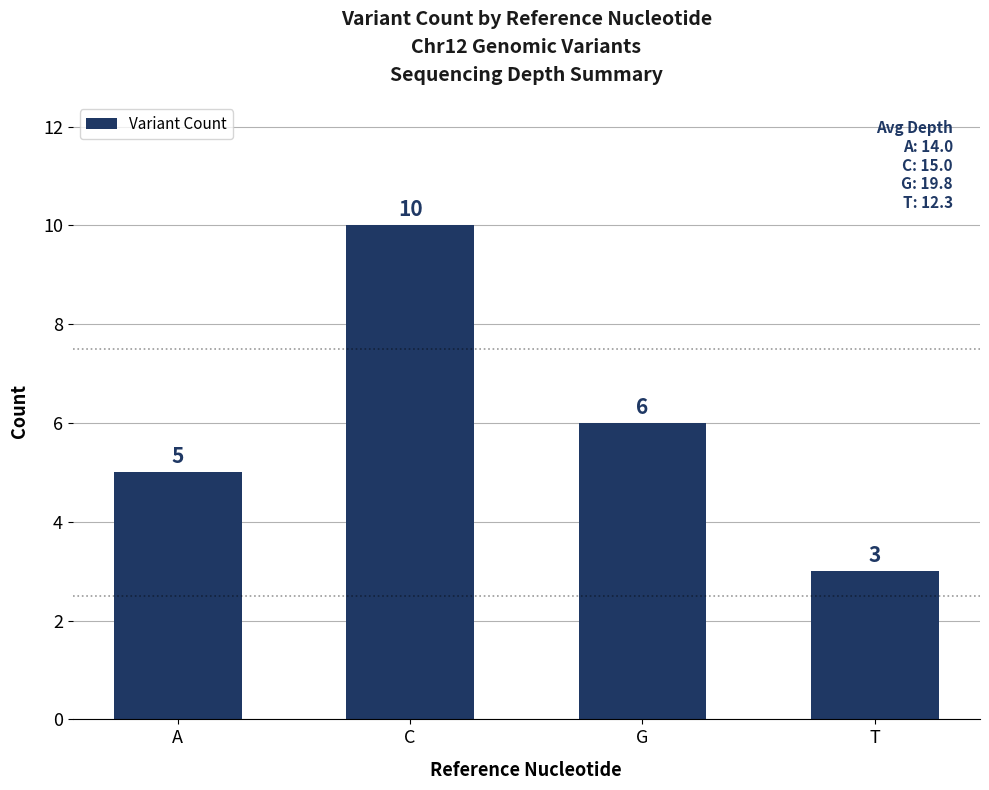

At which category does the chart reach its minimum across all series?

T